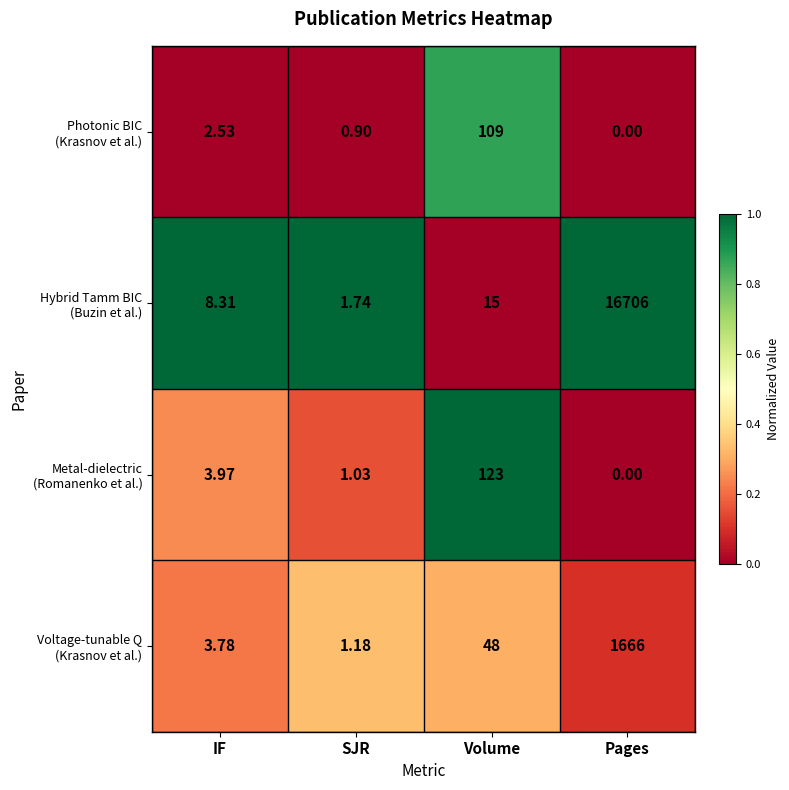

At which category is the sum across all series the highest?

Pages